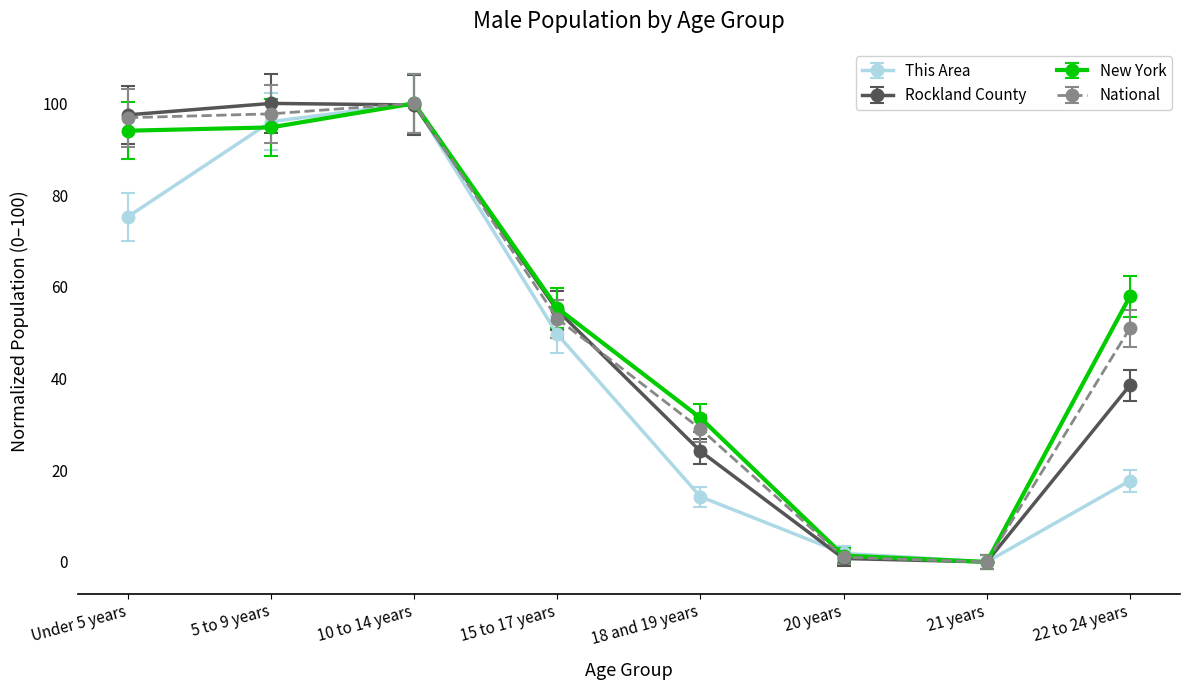

How many interior local valleys does the Rockland County series have?

1